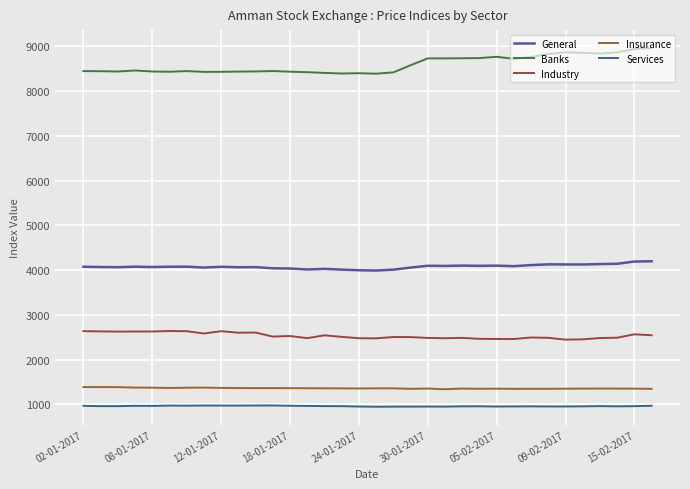

Which series has the largest total across all categories?

Banks